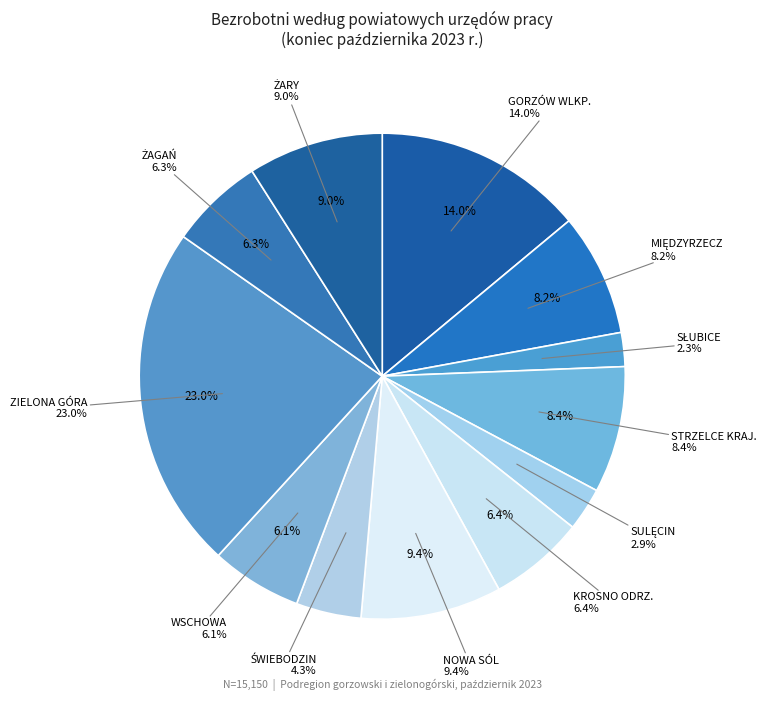

Which category has the smallest portion of the pie?

SŁUBICE